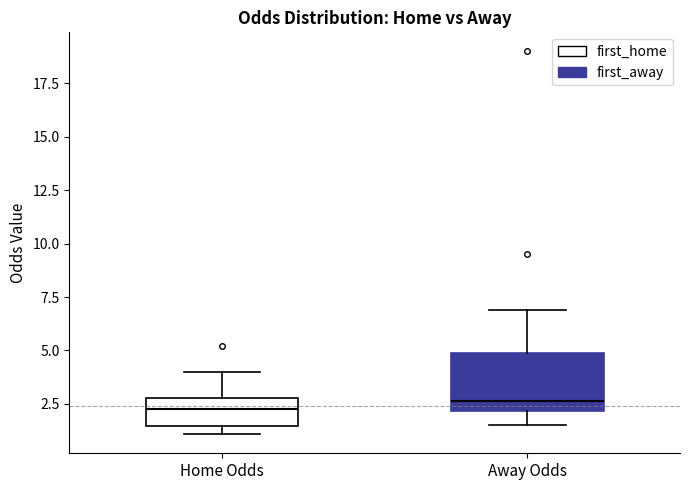

Which box is the tallest, from its lower edge to its upper edge?

Away Odds